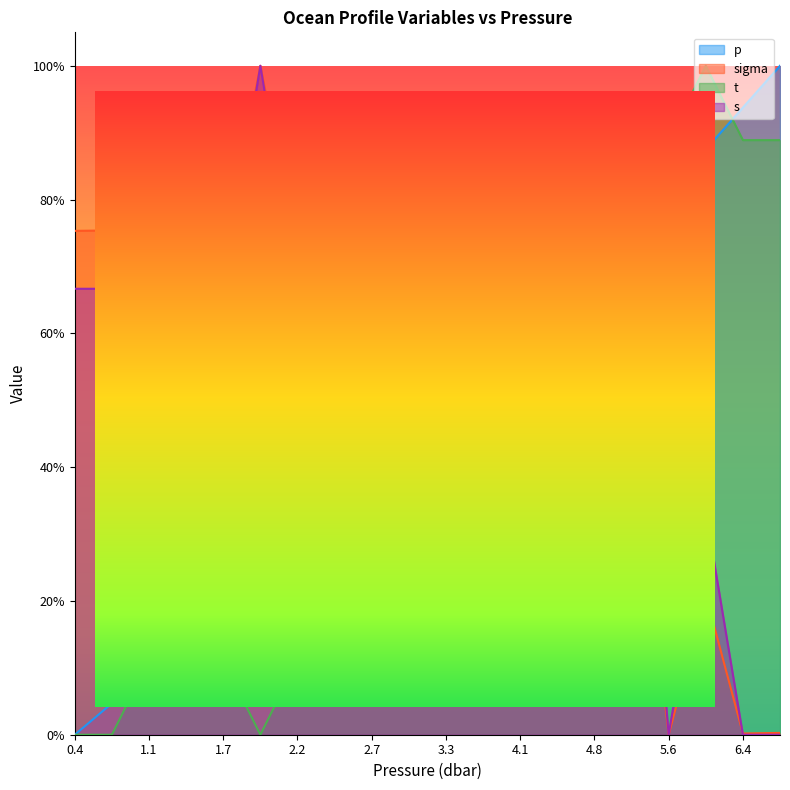

What is the total value across all series at 1.3?

1.1